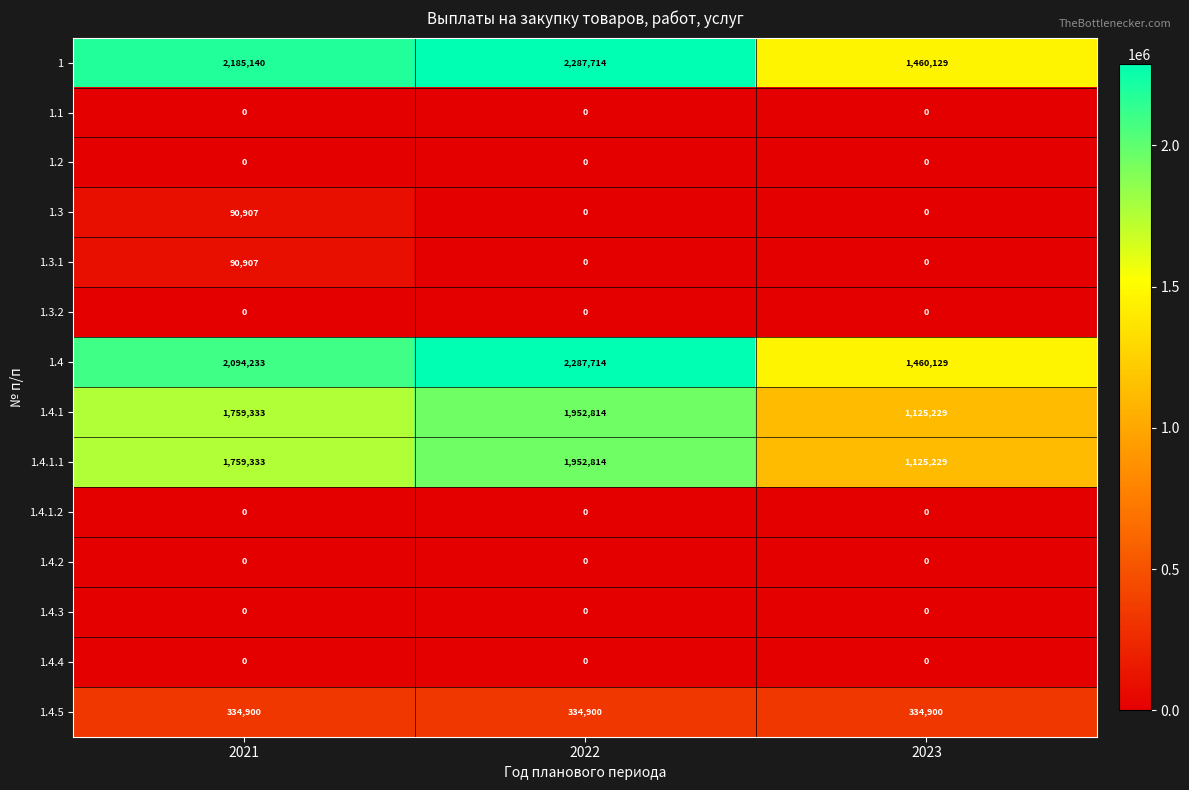

The value of 1.4 at 2023 is 2345543. True or false?

False